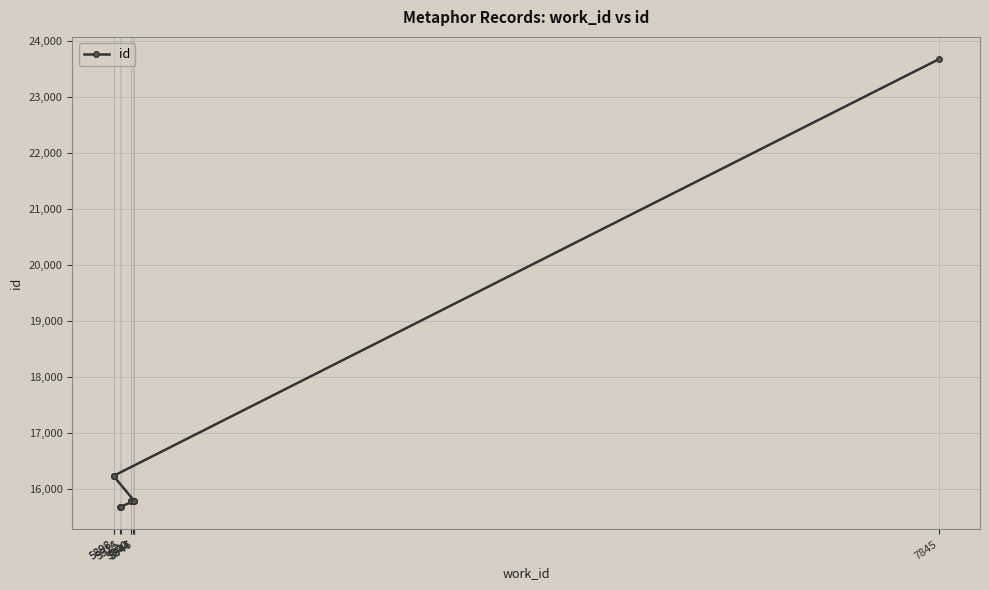

Rank the categories by value from lowest to highest.

5914, 5915, 5944, 5940, 5940, 5946, 5947, 5898, 5898, 7845